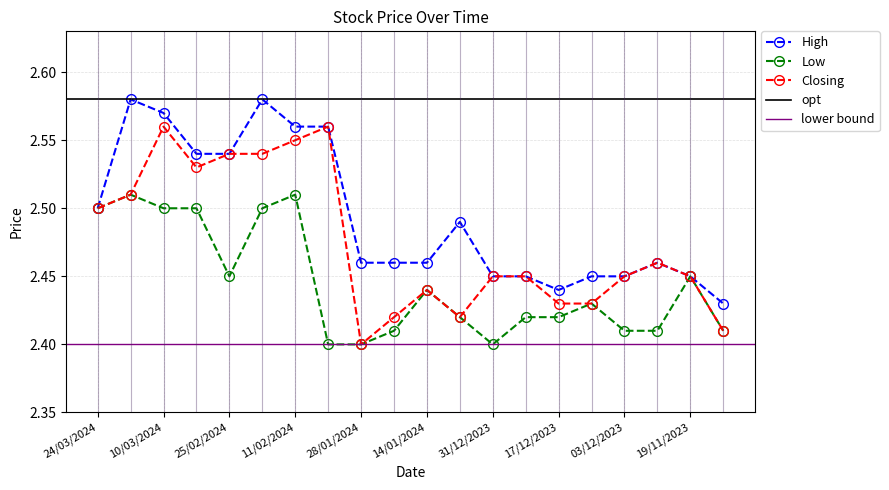

Is it true that Low equals 1.3 at 17/12/2023?

False